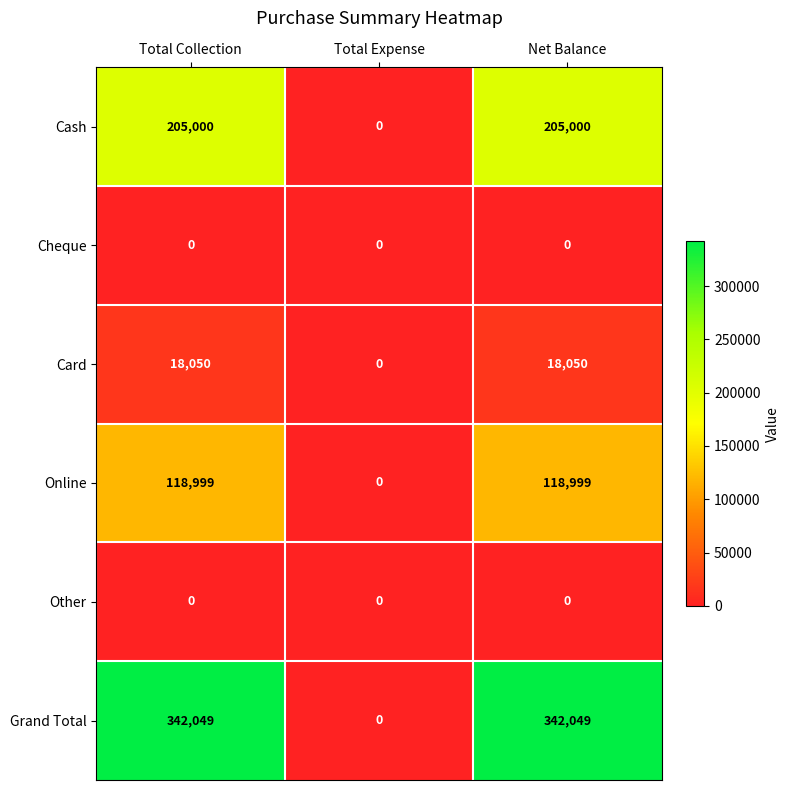

The value of Online at Total Expense is 75483. True or false?

False